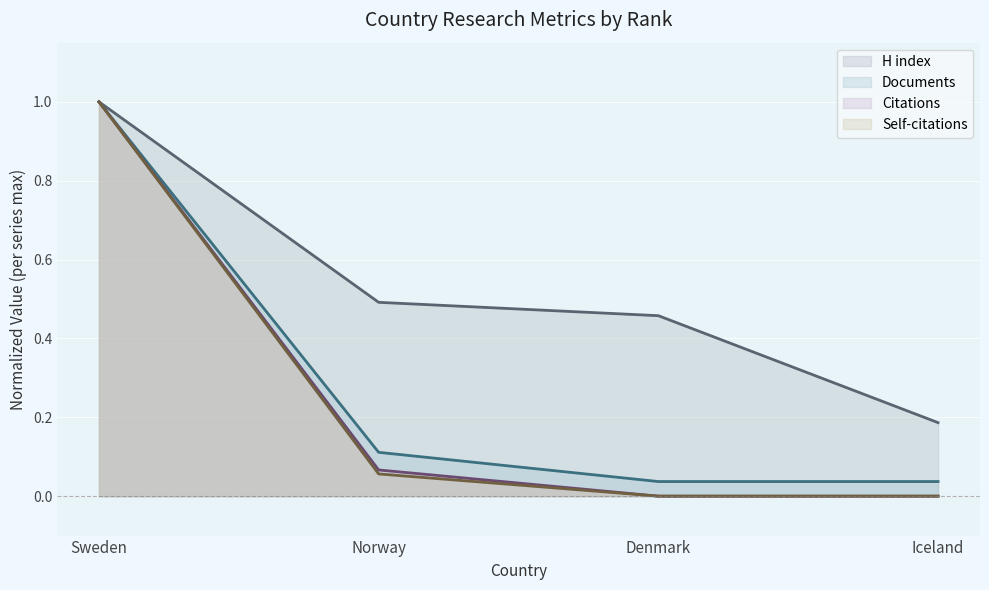

What are all the series names shown in the legend?

H index, Documents, Citations, Self-citations